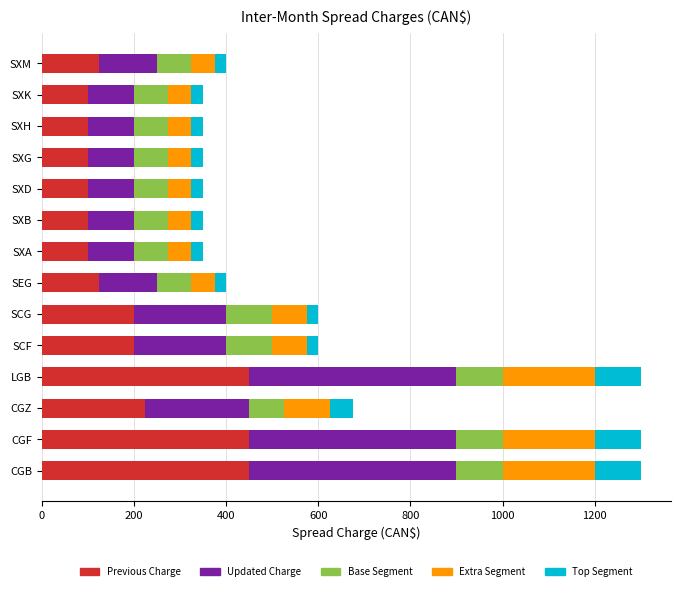

What is the lowest value of the Previous Charge series?

100